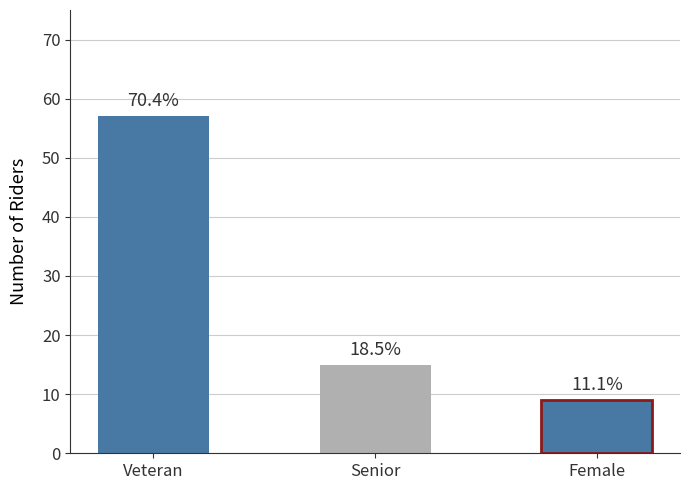

Are the bars horizontal?

No